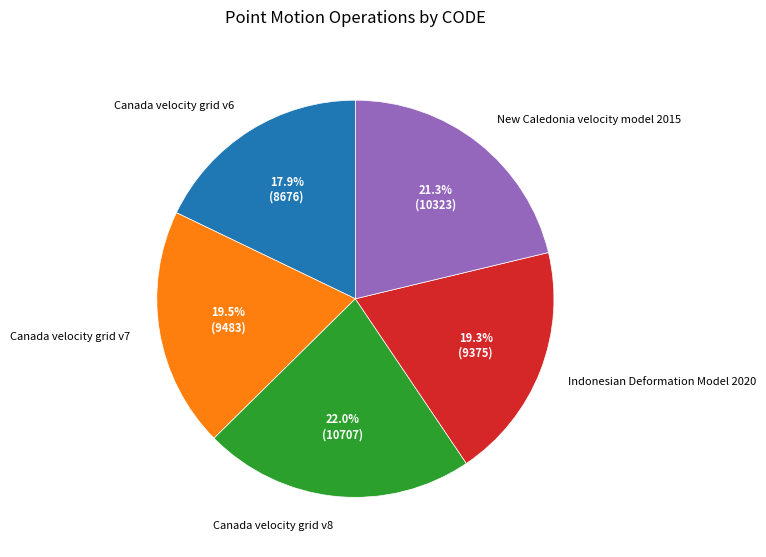

What is the smallest slice in the pie chart?

Canada velocity grid v6